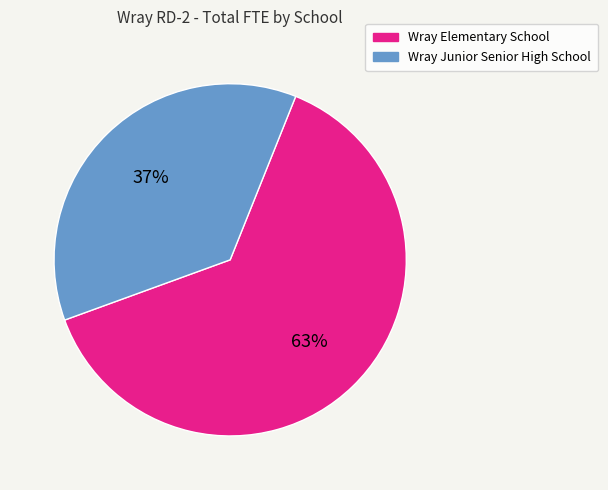

Do Wray Elementary School and Wray Junior Senior High School together represent more than half of the pie?

Yes